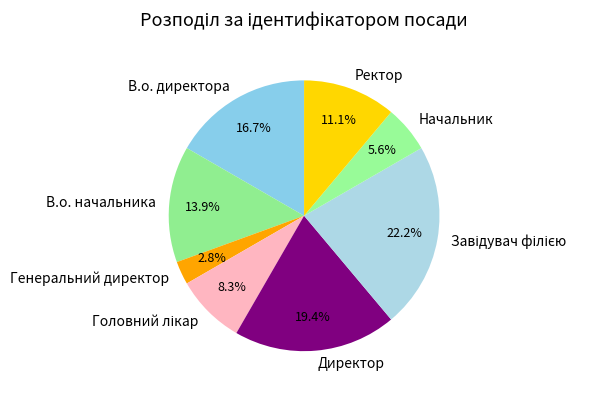

Approximately how many times larger is the value at Ректор compared to В.о. директора?

0.7